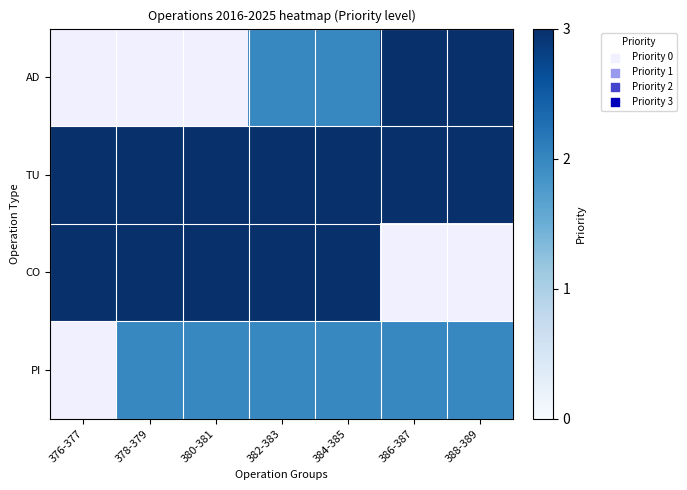

Between 376-377 and 388-389, which is larger?

388-389